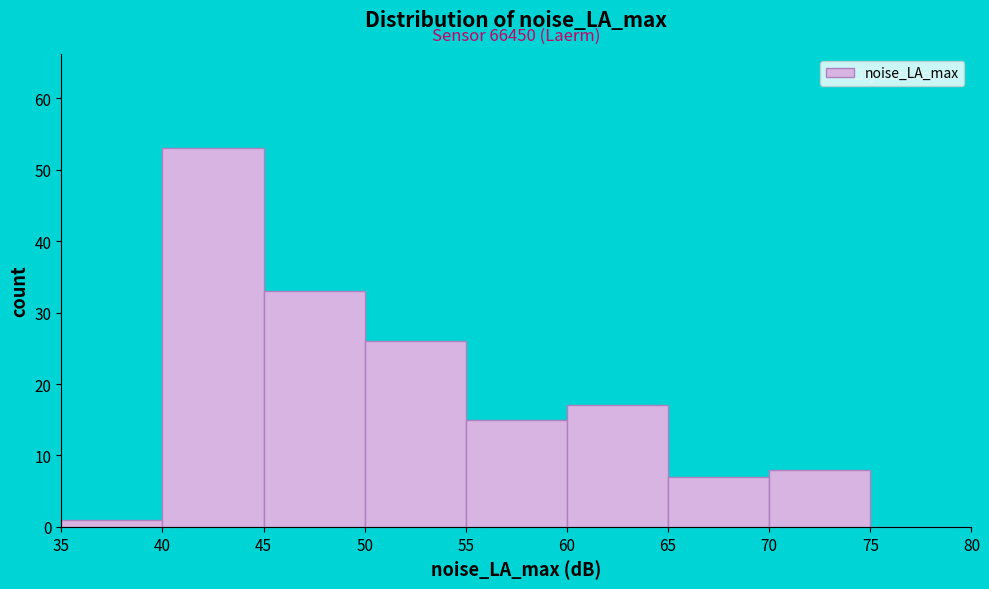

Over which range of the x-axis is the bar tallest?

40 to 45